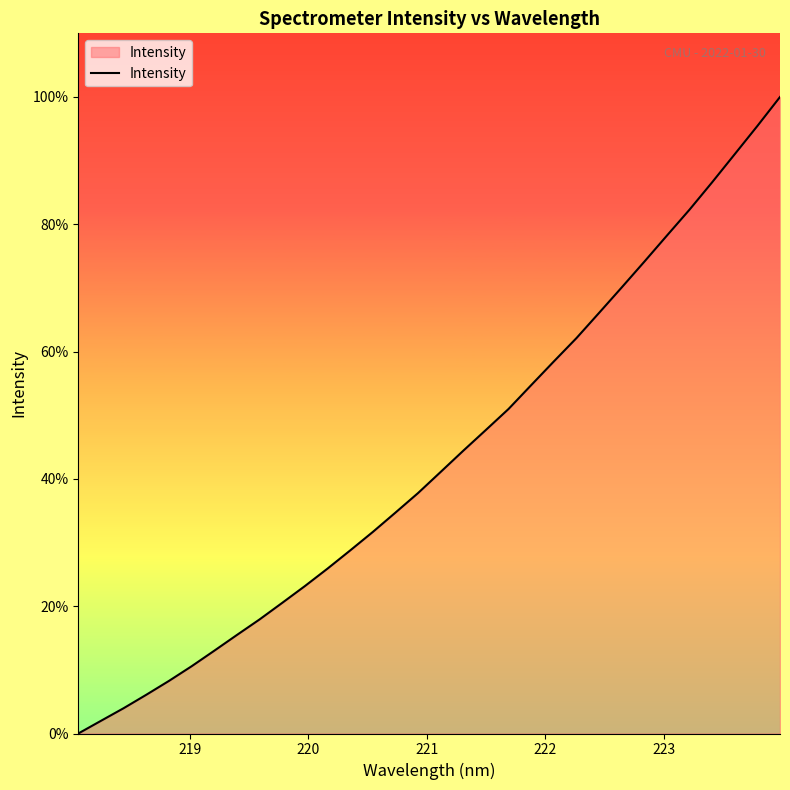

What is the difference between the maximum and minimum values?

100.0